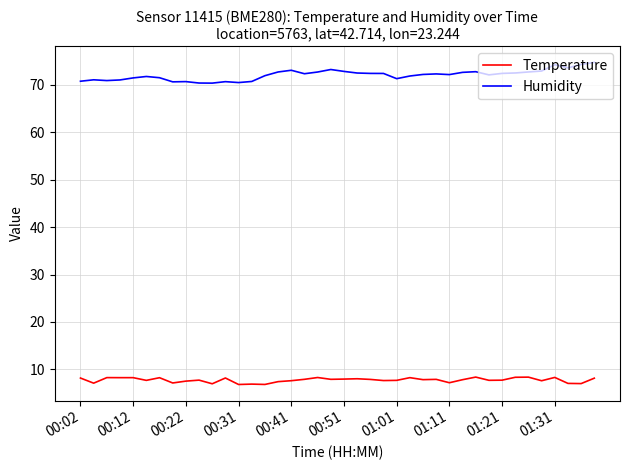

What are all the series names shown in the legend?

Temperature, Humidity